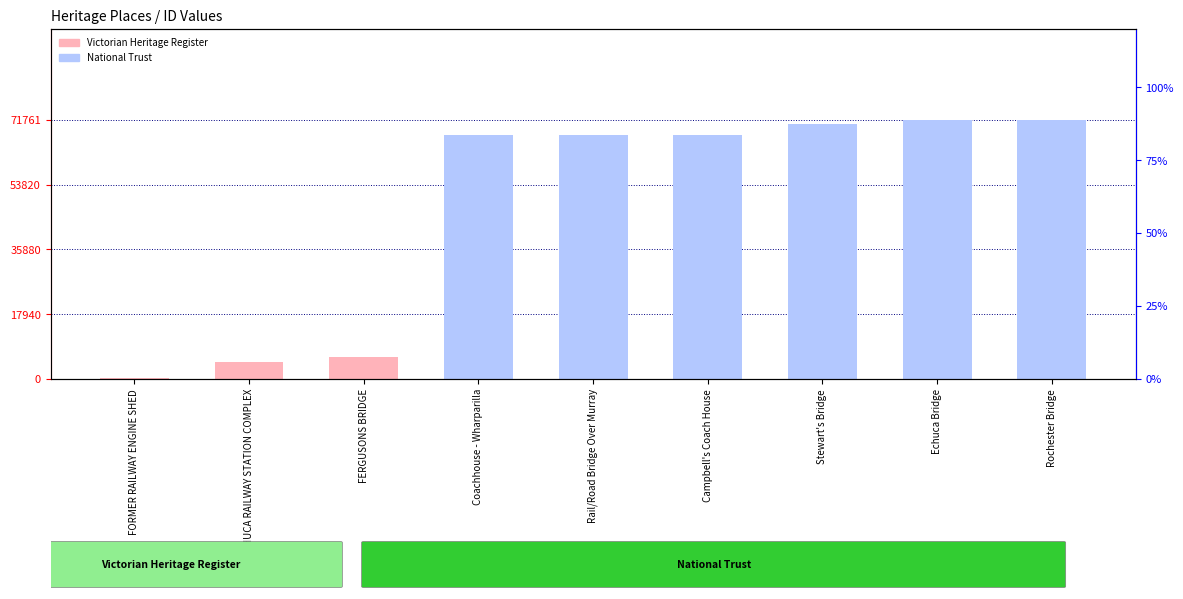

List the labels in order of value, smallest first.

FORMER RAILWAY ENGINE SHED, ECHUCA RAILWAY STATION COMPLEX, FERGUSONS BRIDGE, Coachhouse - Wharparilla, Rail/Road Bridge Over Murray, Campbell's Coach House, Stewart's Bridge, Echuca Bridge, Rochester Bridge